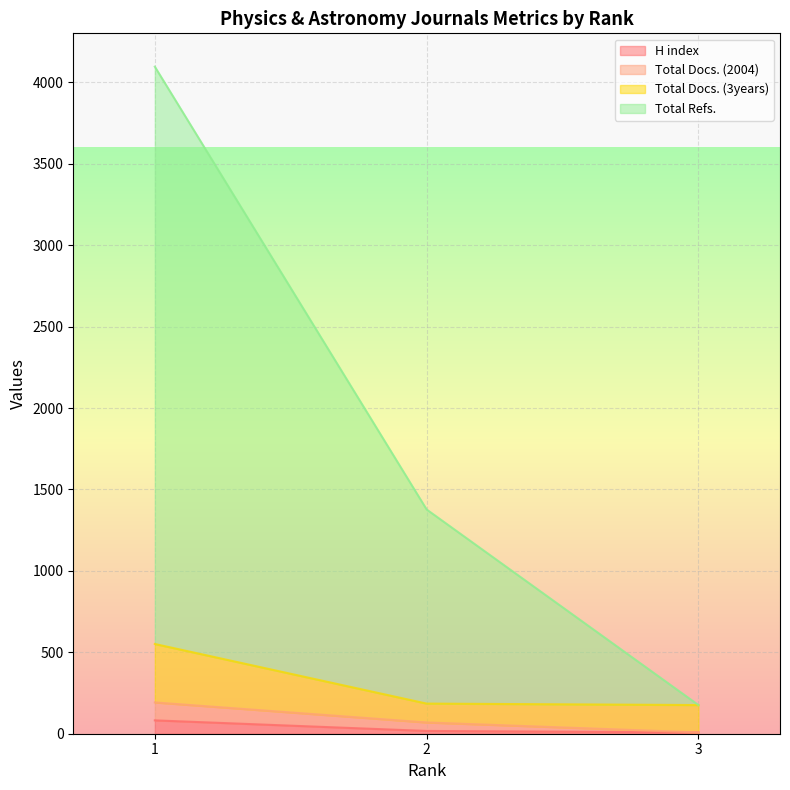

True or false: Total Refs. has a value of 274 at 3.

False